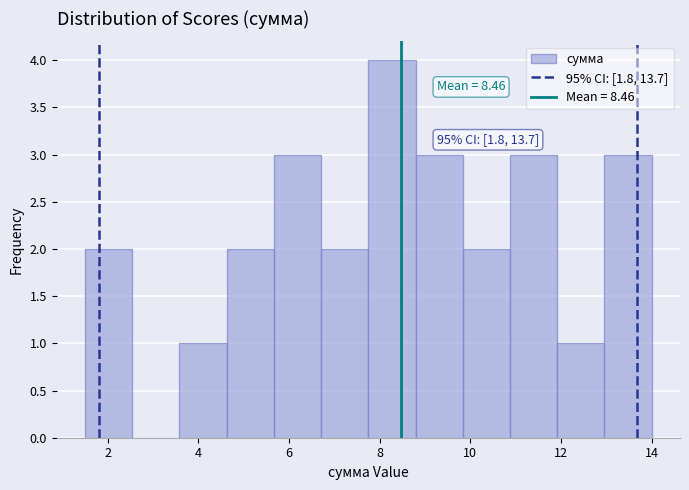

Which range on the x-axis has the tallest bar?

7.8 to 8.8